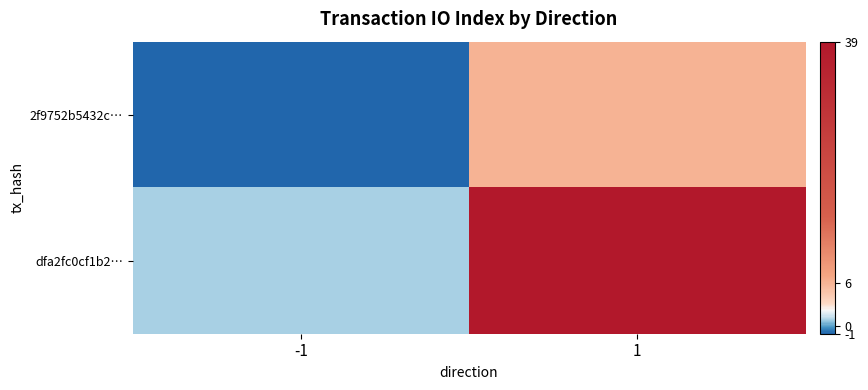

Which series has the largest range (max minus min)?

dfa2fc0cf1b2…